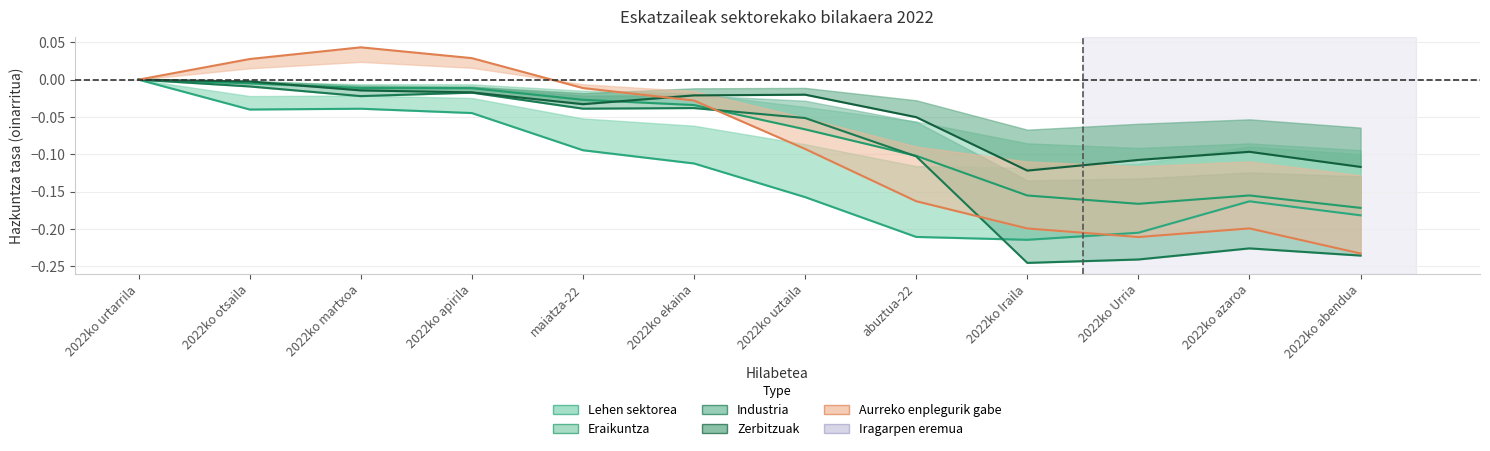

What is the average value of the Zerbitzuak series?

-0.1